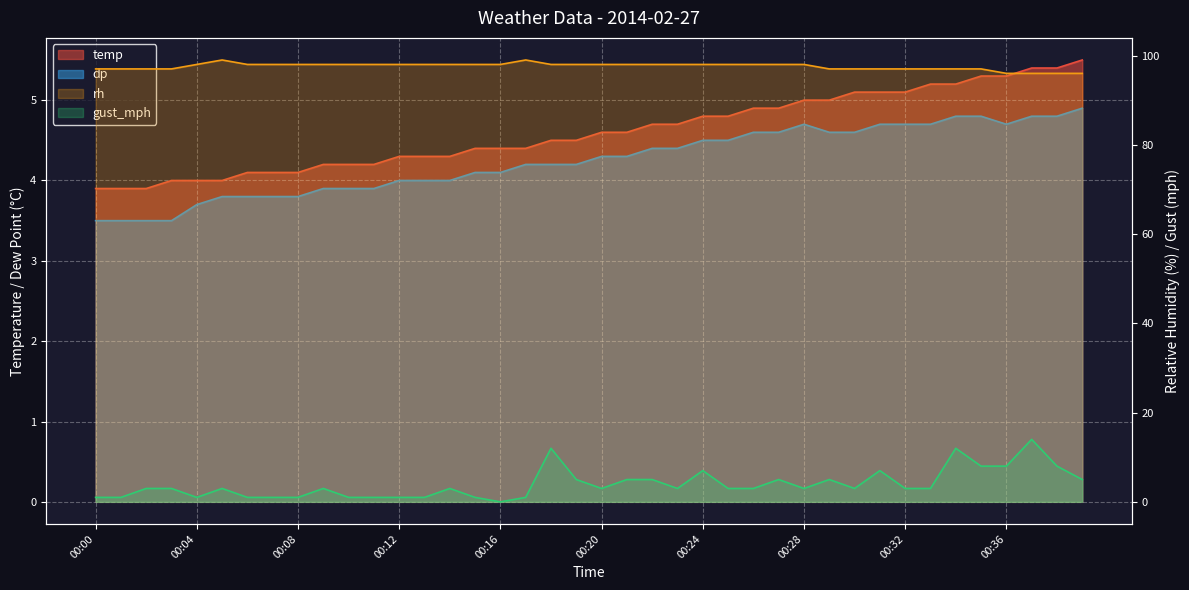

What is the total value across all series at 00:11?

107.1